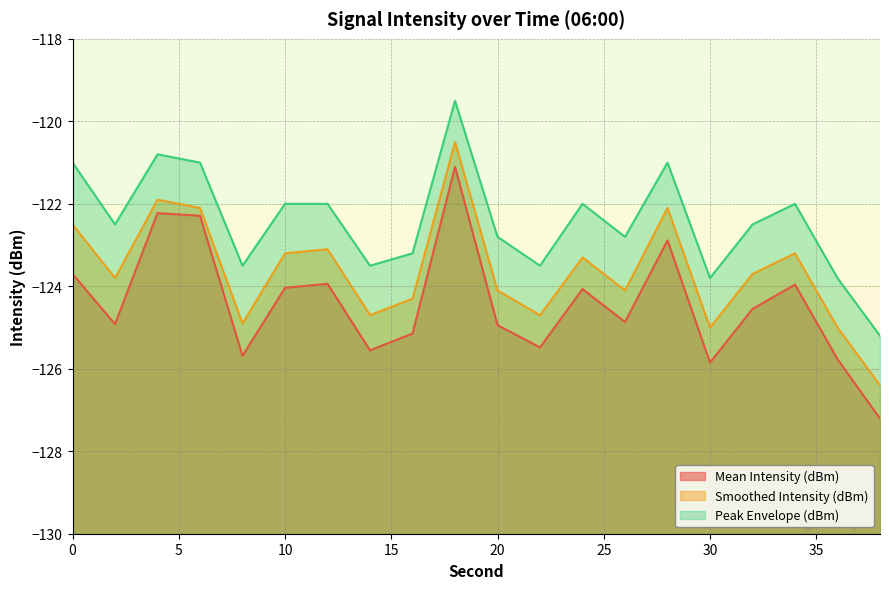

Is it true that Smoothed Intensity (dBm) equals -123.2 at 10?

True